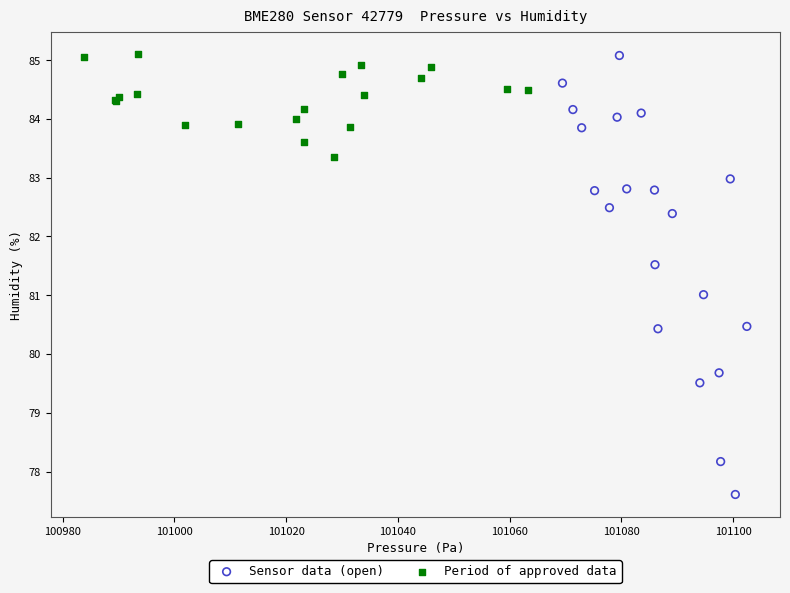

Which series has the largest Y range (max minus min)?

Sensor data (open)